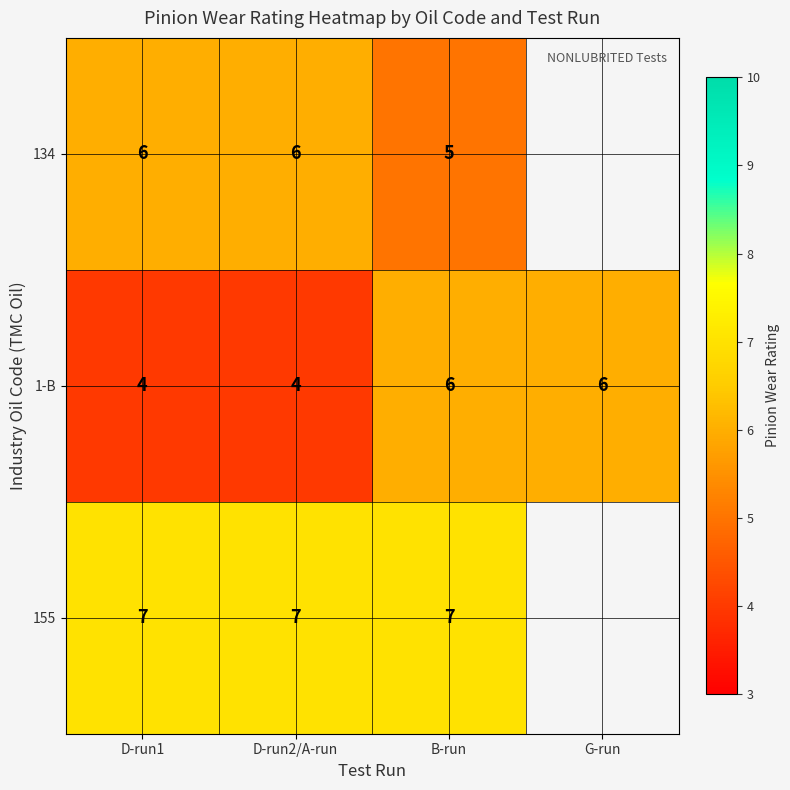

What is the total value across all series at D-run1?

17